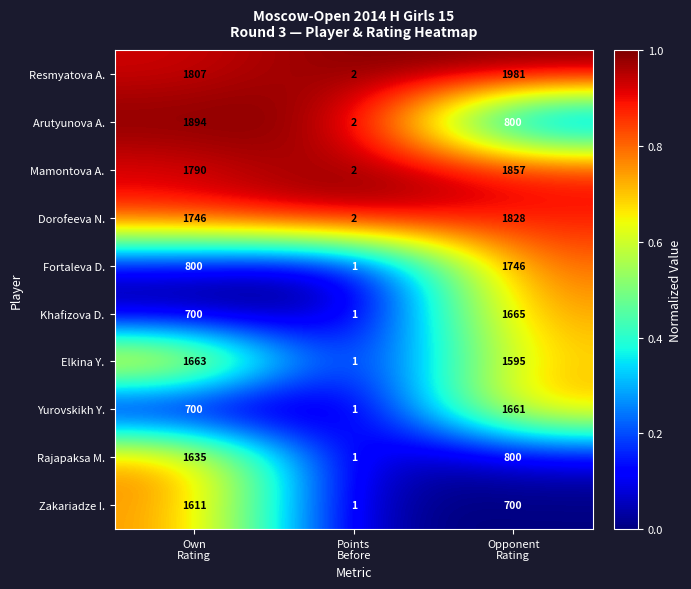

Which series has the largest range (max minus min)?

Resmyatova A.